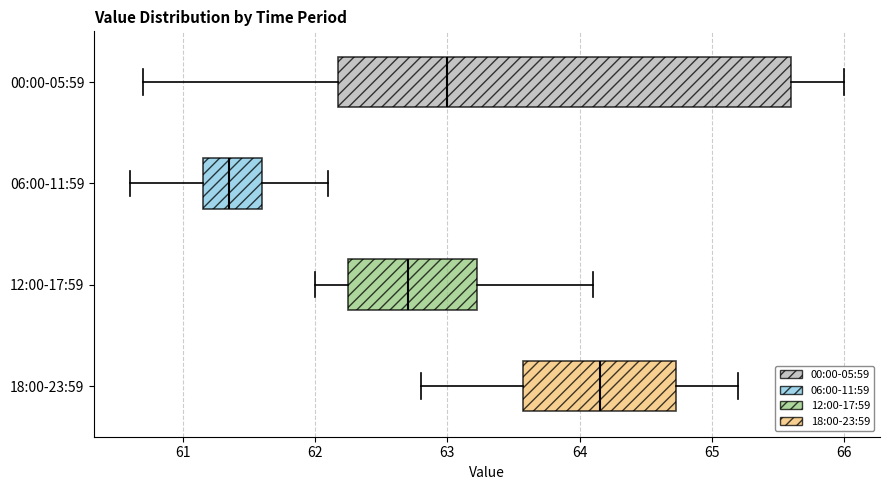

Reading bottom to top, transcribe this box plot: for each box, give where its median line is, the range the box spans, and where its two whiskers end, as read against the x-axis. The values are not printed on the chart, so give them approximately, as read against the axis.

18:00-23:59: median 64.2, box 63.6 to 64.7, whiskers 62.8 to 65.2
12:00-17:59: median 62.7, box 62.3 to 63.2, whiskers 62.0 to 64.1
06:00-11:59: median 61.4, box 61.2 to 61.6, whiskers 60.6 to 62.1
00:00-05:59: median 63.0, box 62.2 to 65.6, whiskers 60.7 to 66.0